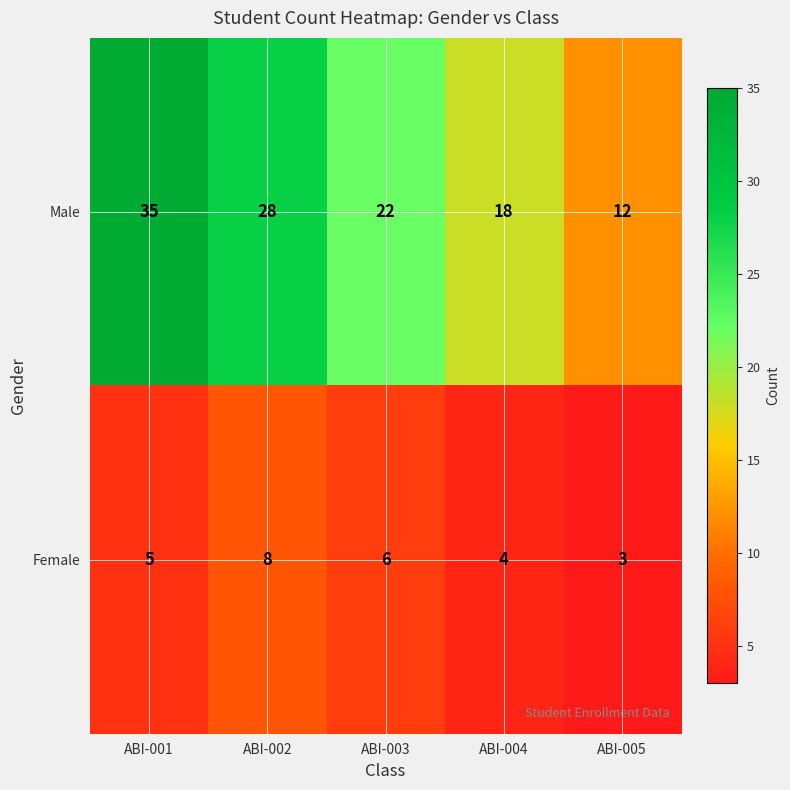

Which series has the largest total across all categories?

Male